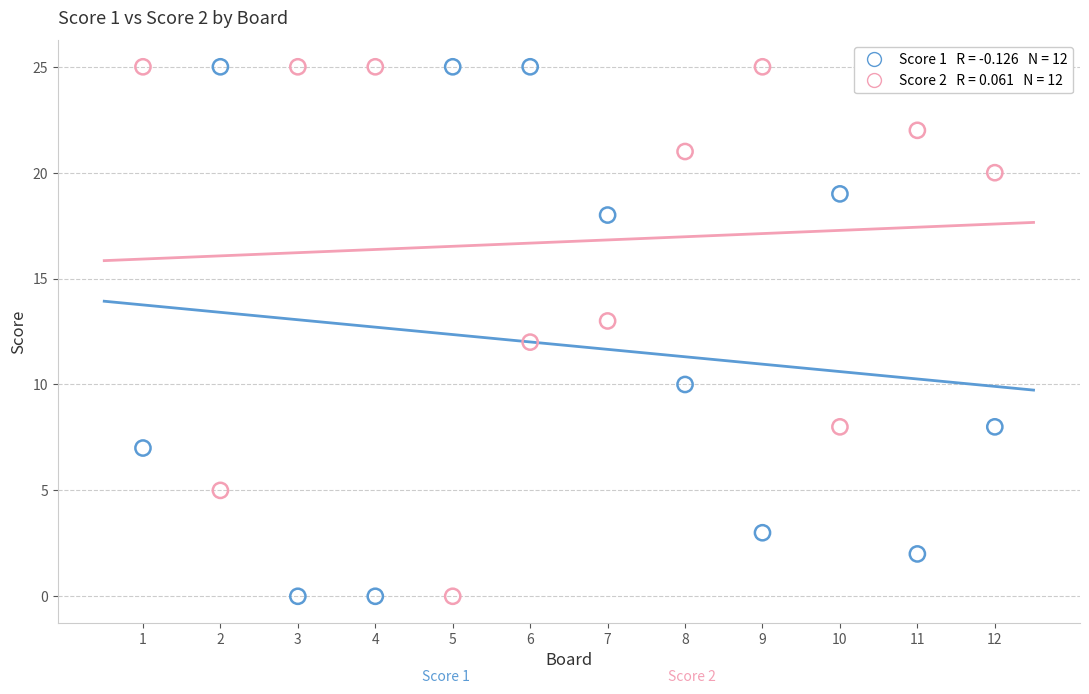

Across all data points, what is the range of X values (max minus min)?

11